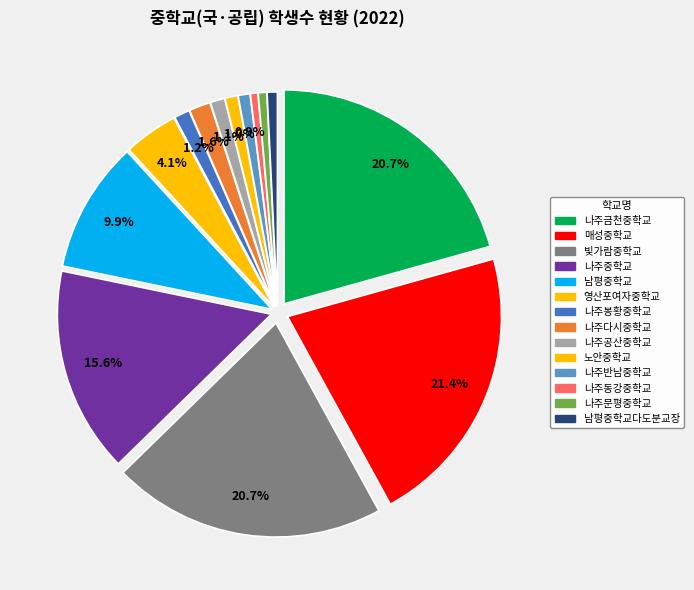

Is 남평중학교다도분교장 the majority of the pie?

No